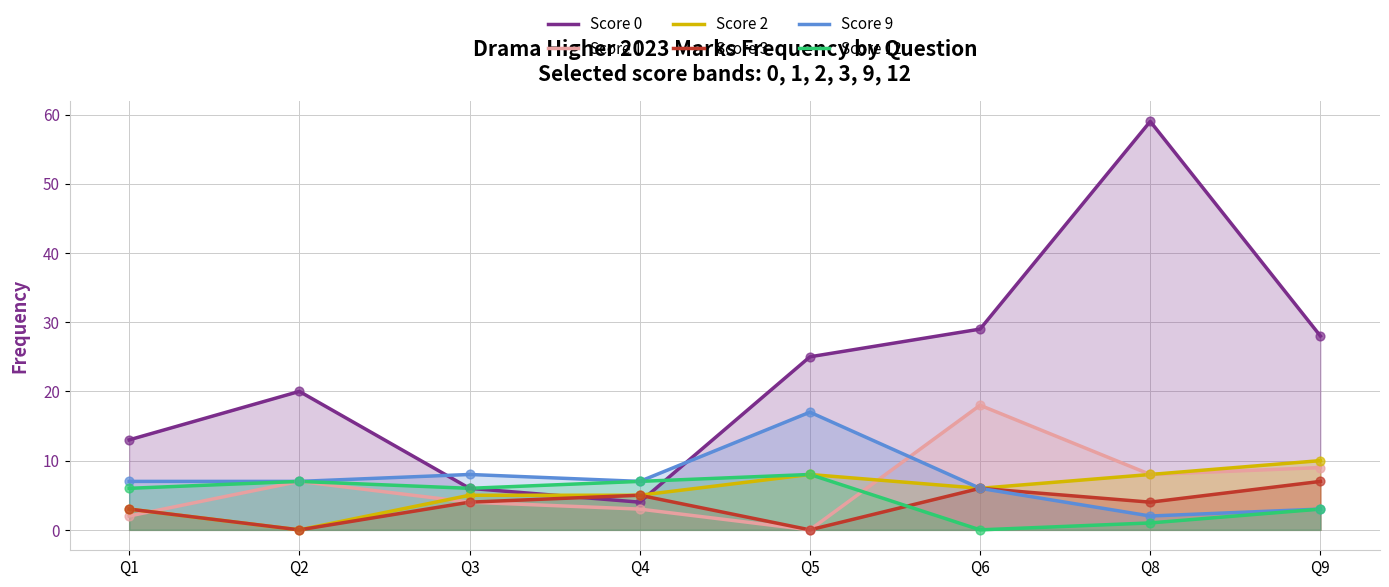

At which category is the sum across all series the highest?

Q8